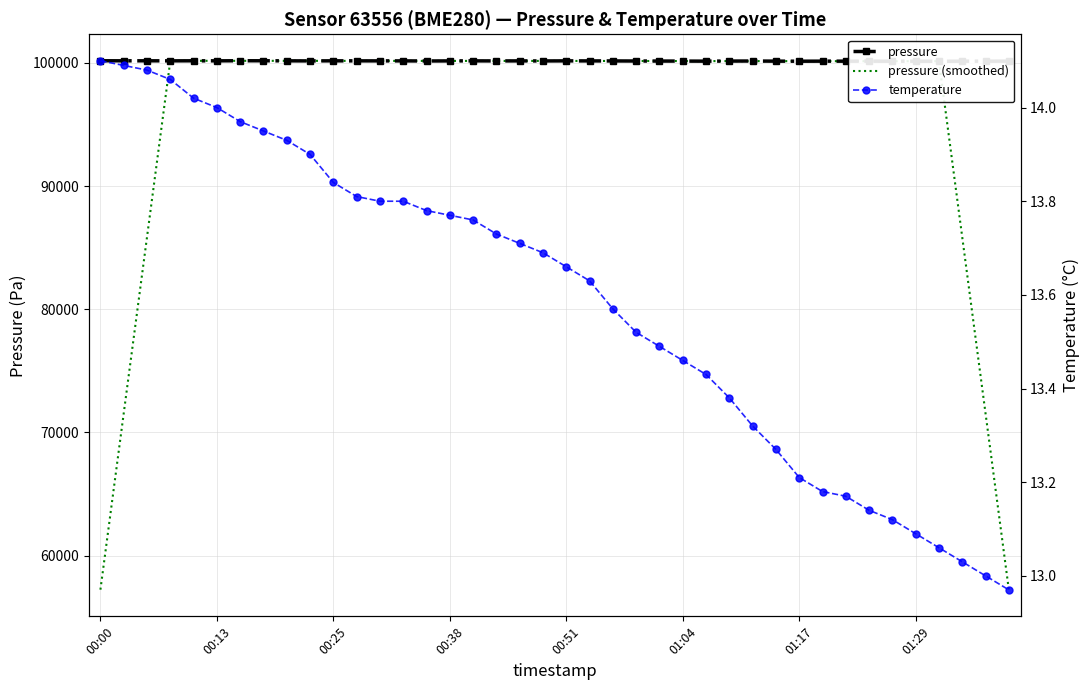

At which category does the chart reach its minimum across all series?

39